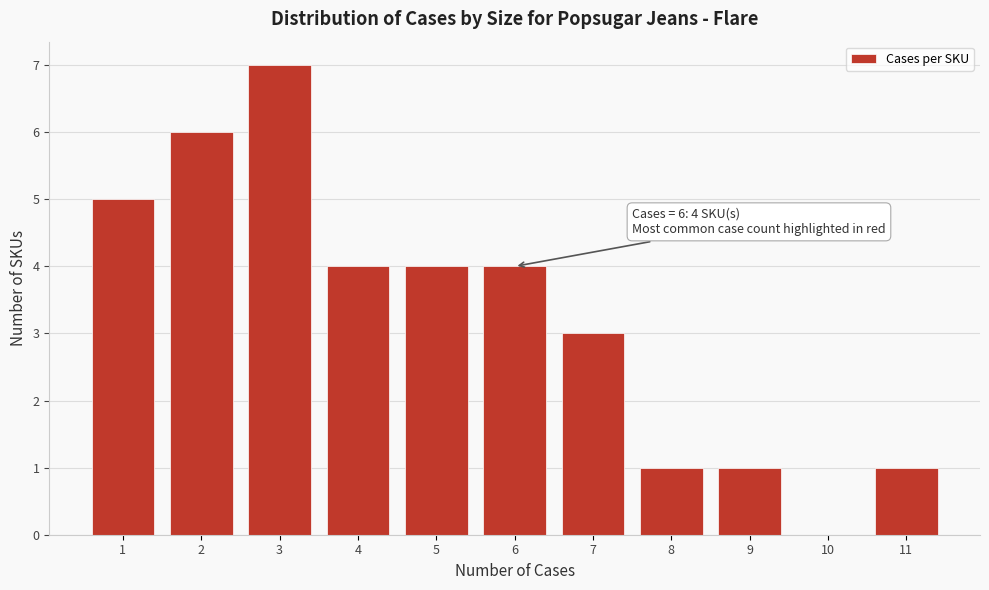

Which range on the x-axis has the tallest bar?

2.5 to 3.5